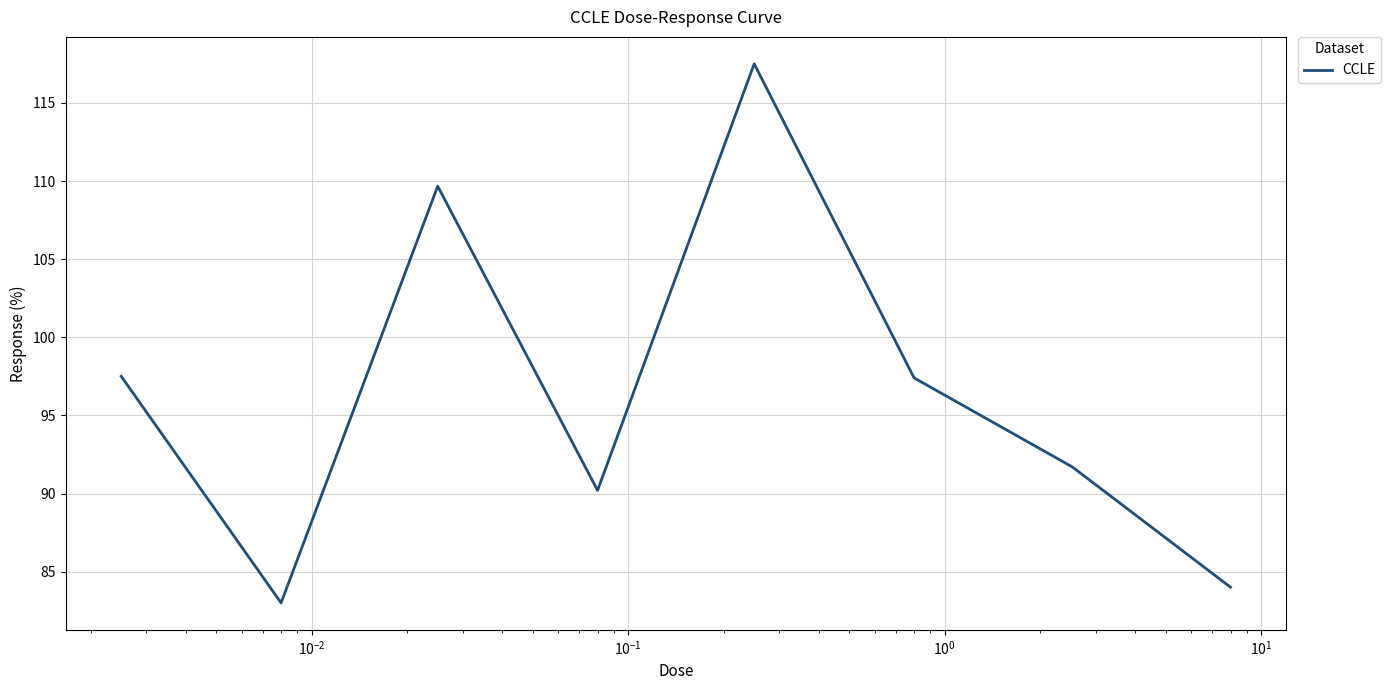

How many interior local peaks (higher than both neighbors) does the data have?

2